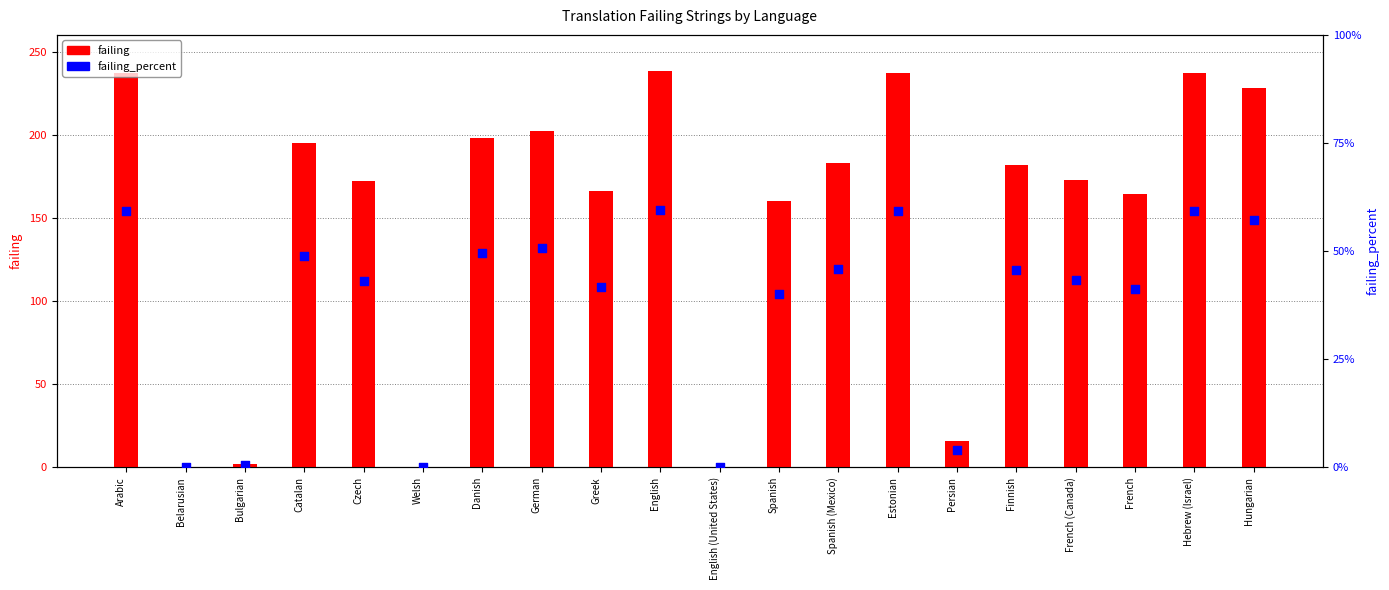

What are all the series names shown in the legend?

failing, failing_percent